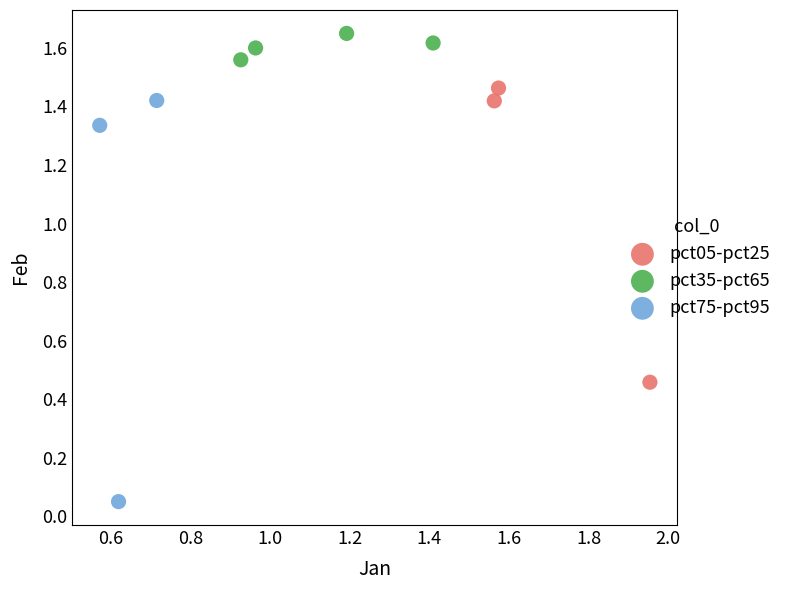

What are all the series names shown in the legend?

pct05-pct25, pct35-pct65, pct75-pct95